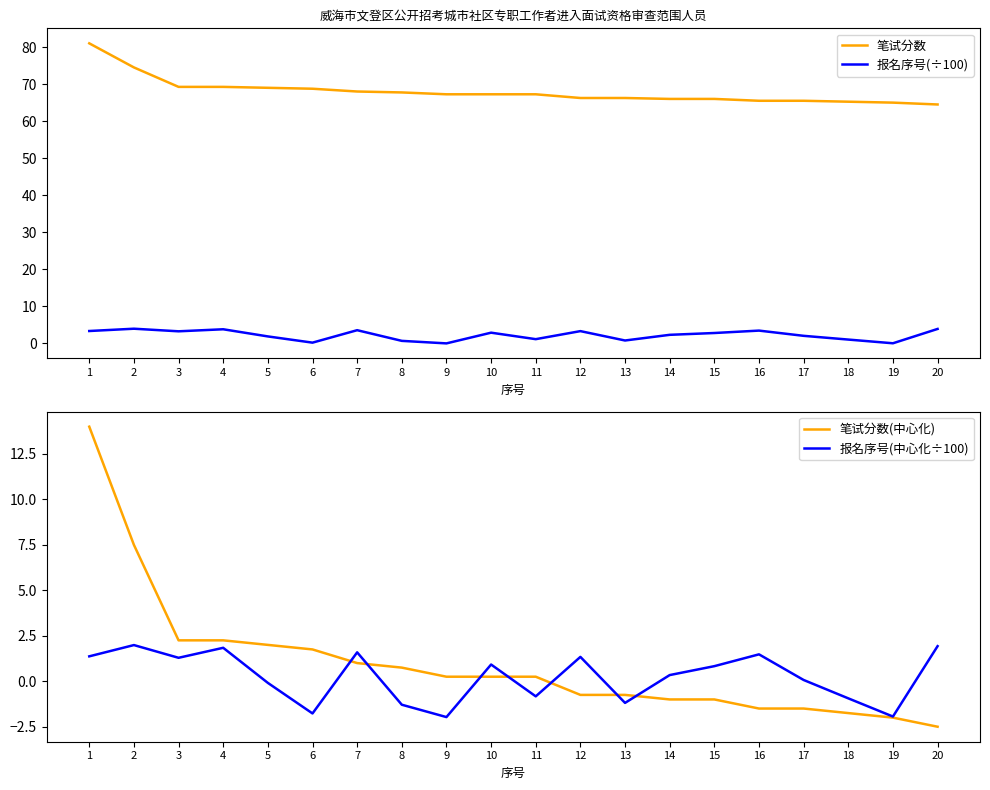

What is the value of the 报名序号(中心化÷100) point at the 7th from the left?

1.6